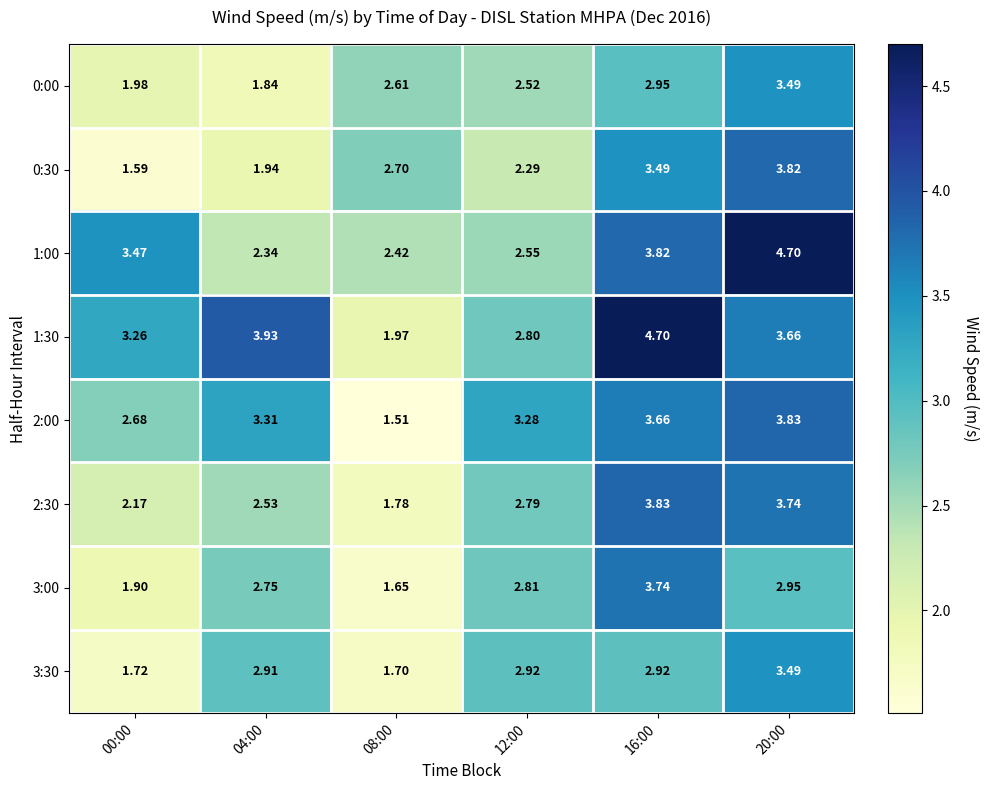

Is the value of 0:30 at 16:00 greater than the value of 2:00 at 16:00?

No